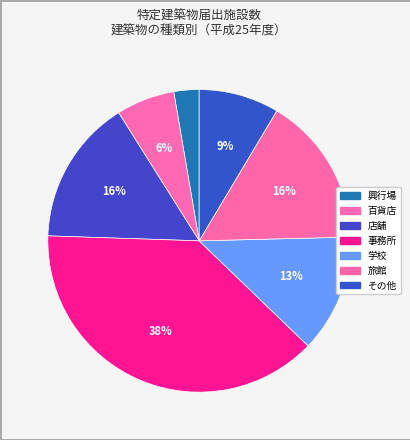

How many segments does this pie chart have?

7